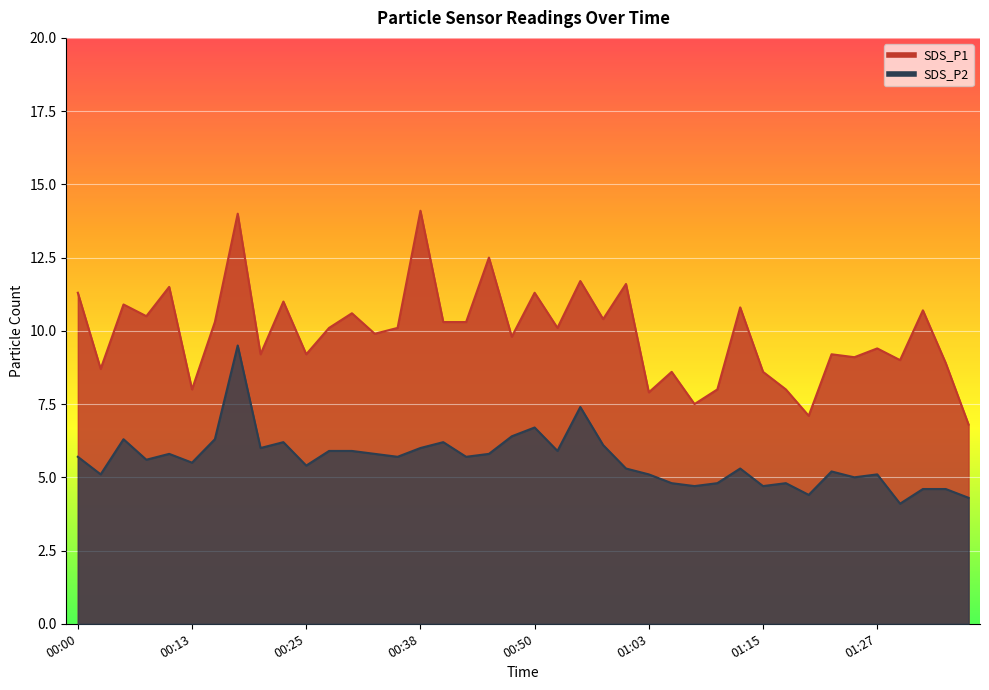

At how many categories does at least one series exceed 8?

33